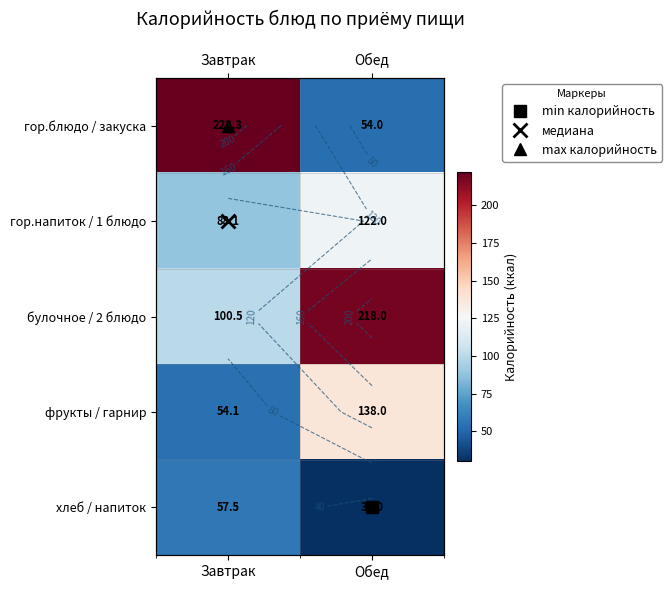

Rank the categories by хлеб / напиток value from lowest to highest.

Обед, Завтрак